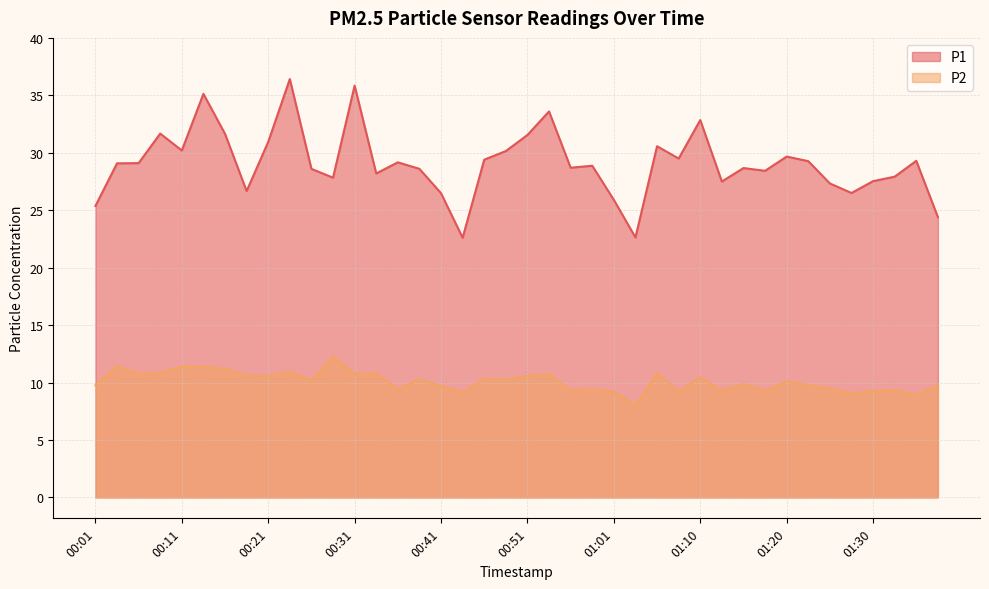

At how many categories does at least one series exceed 9?

40